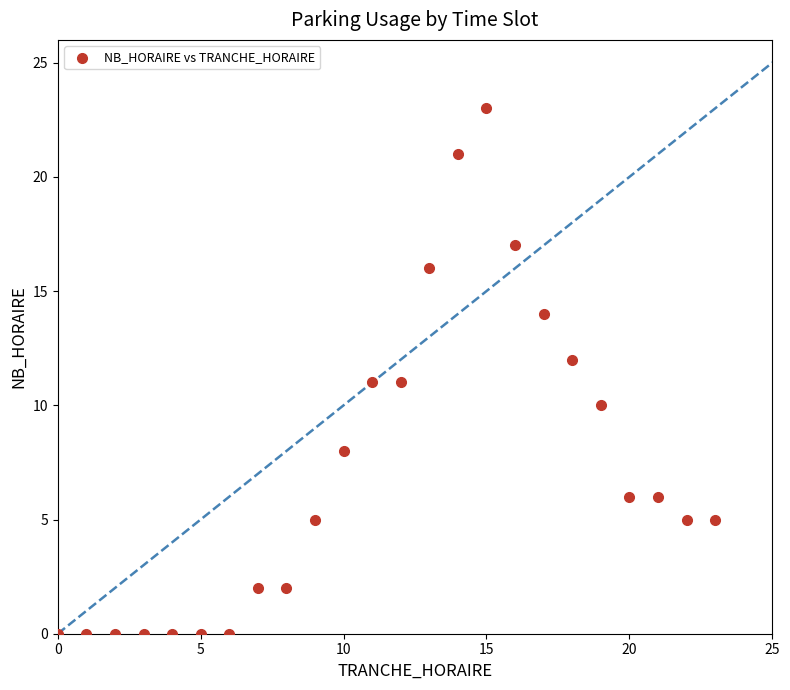

What is the range of Y values (max minus min)?

23